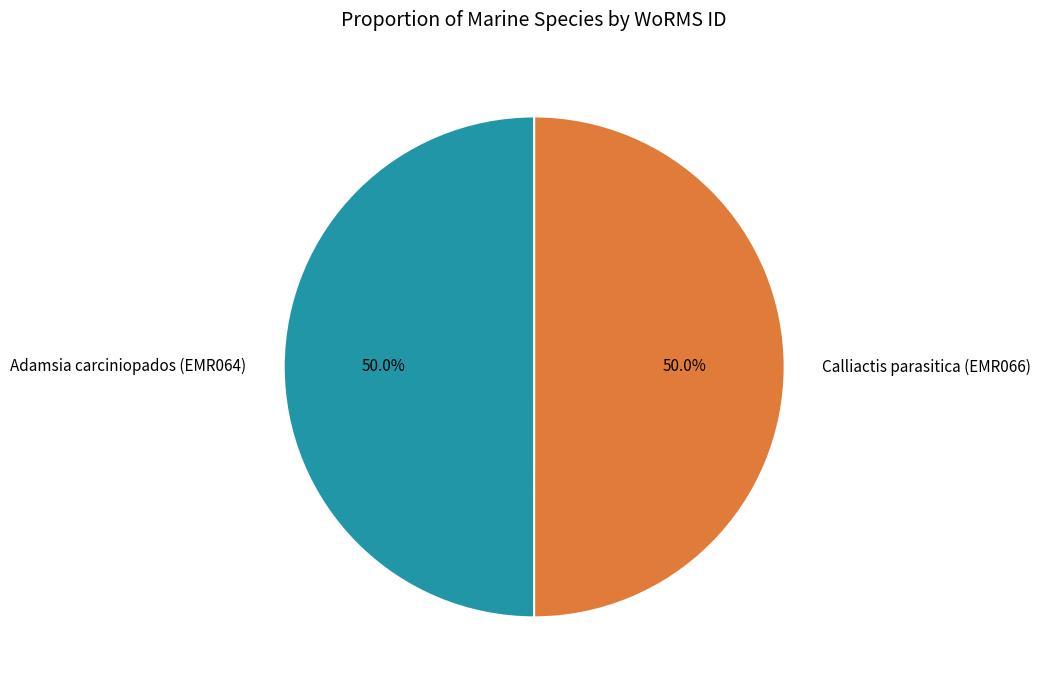

Count the number of slices in the pie.

2